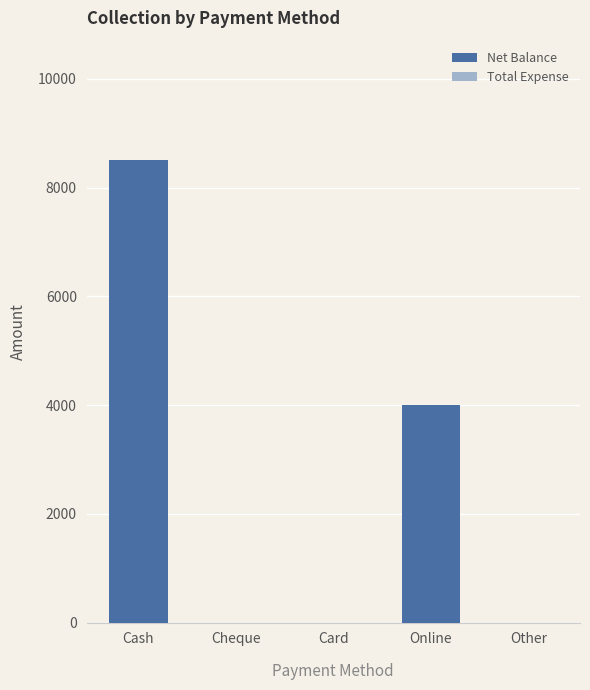

What is the sum of all values?

12500